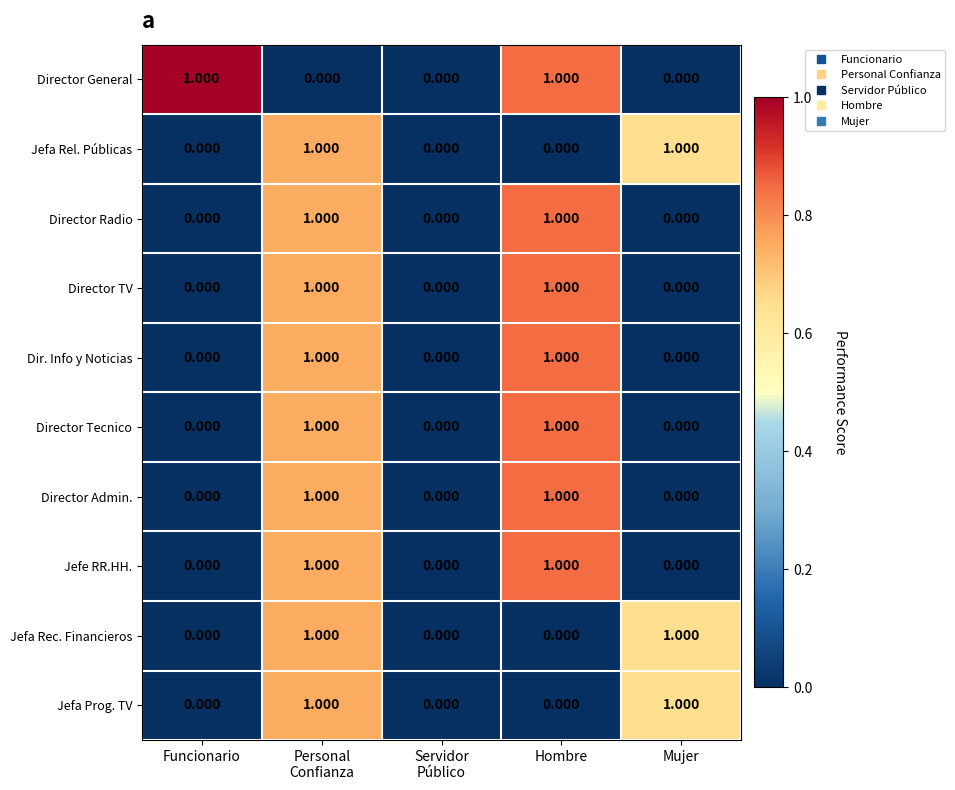

How many values in the Jefa Rec. Financieros series exceed 0?

2